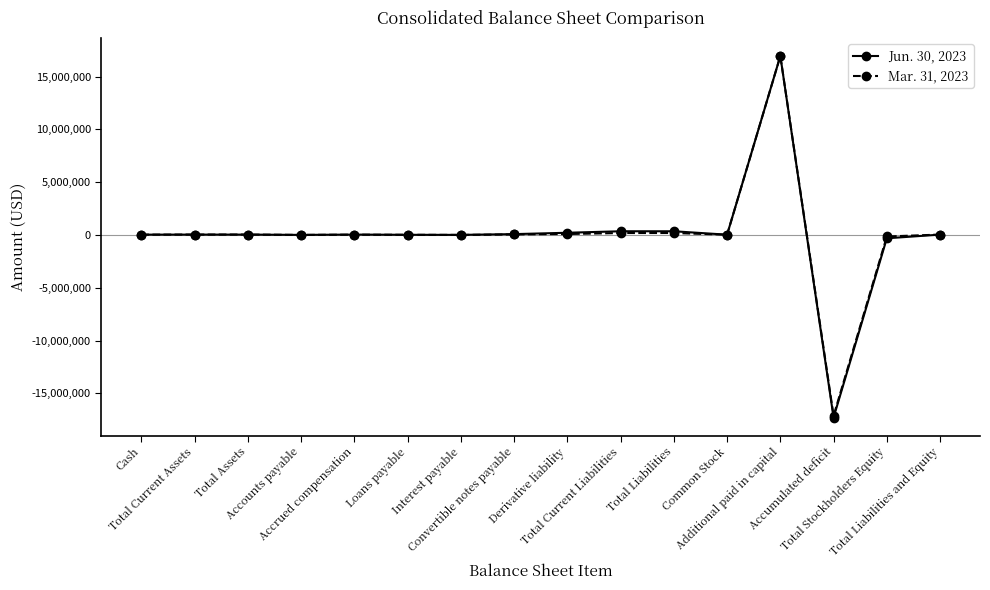

Which series has the widest spread of values?

Jun. 30, 2023